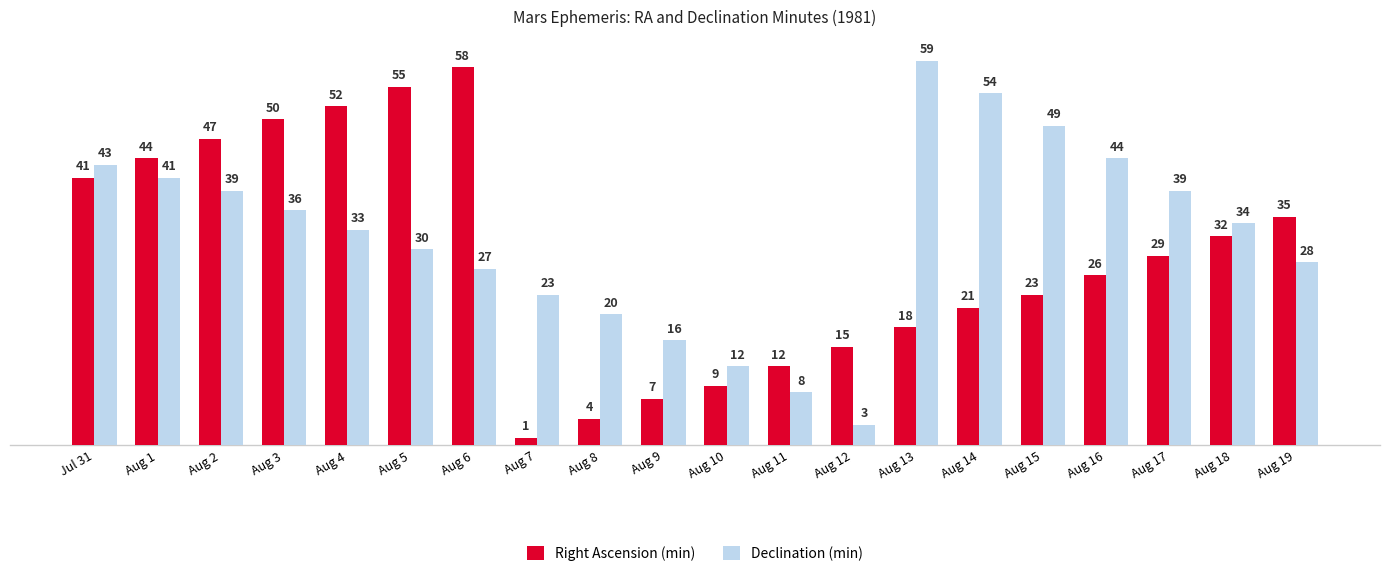

At how many categories does at least one series exceed 48?

7